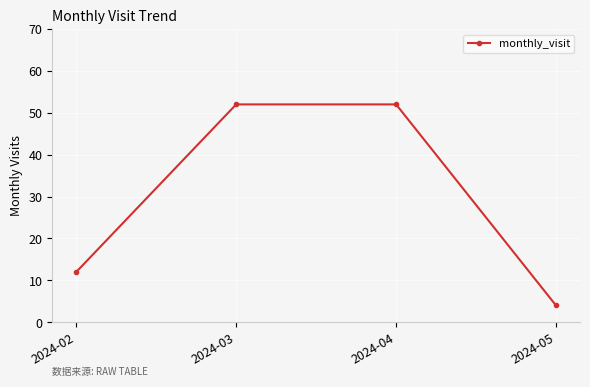

True or false: the data has more than 1 interior local peaks.

False